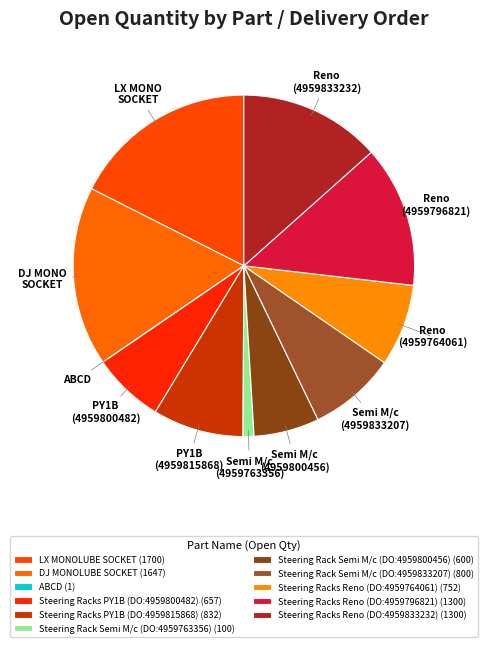

To the nearest percent, what is the average slice percentage?

9%